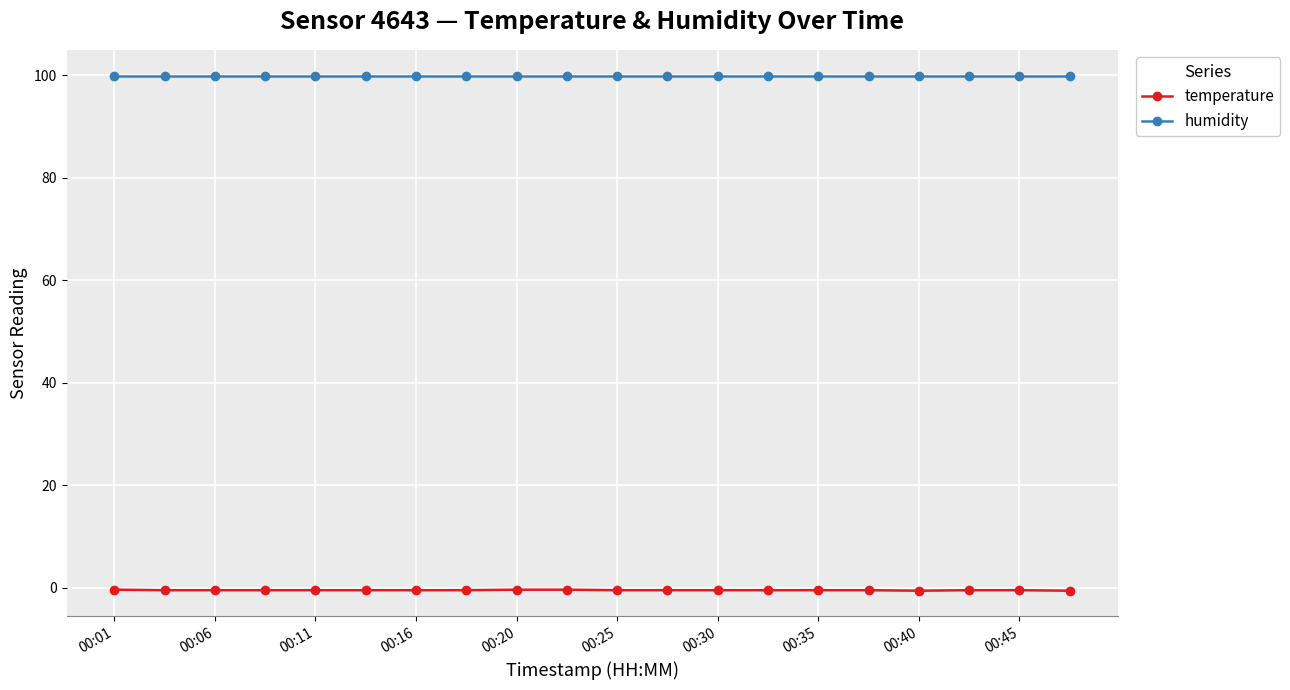

Which series has the widest spread of values?

temperature